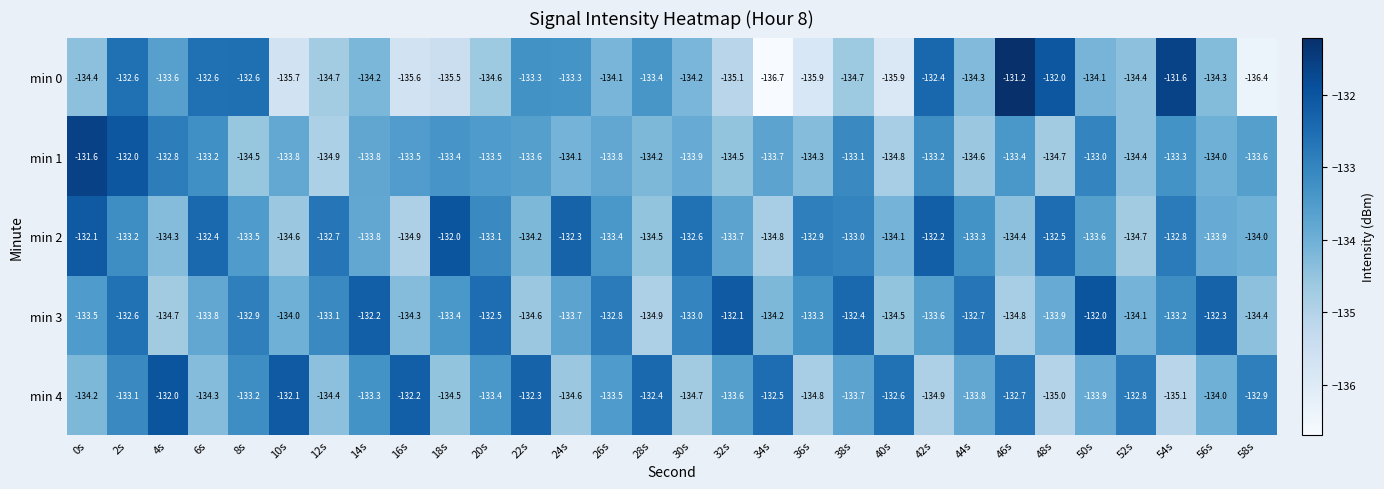

Which series has the widest spread of values?

min 0